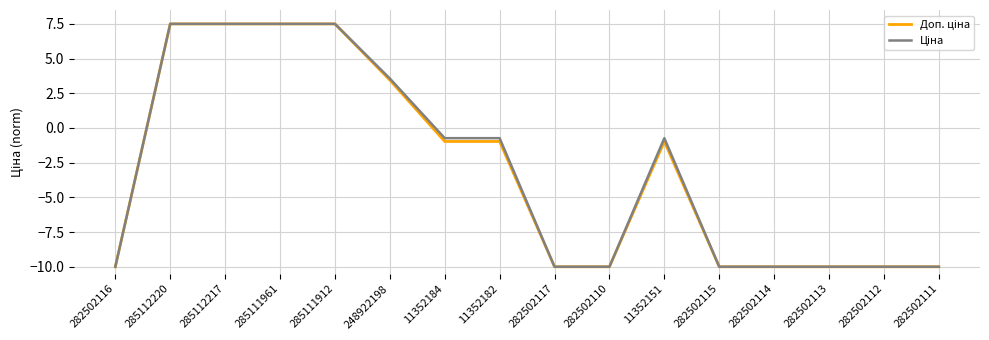

How many lines are shown in the chart?

2